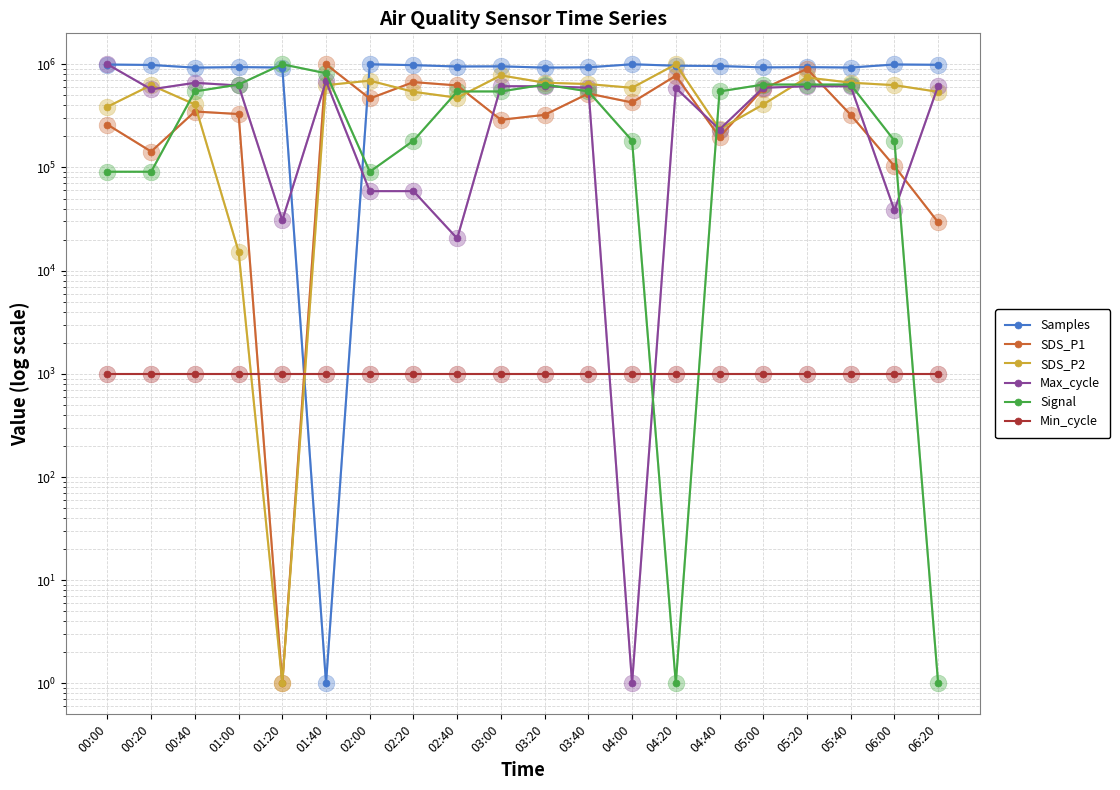

What is the minimum value for SDS_P2?

1.0